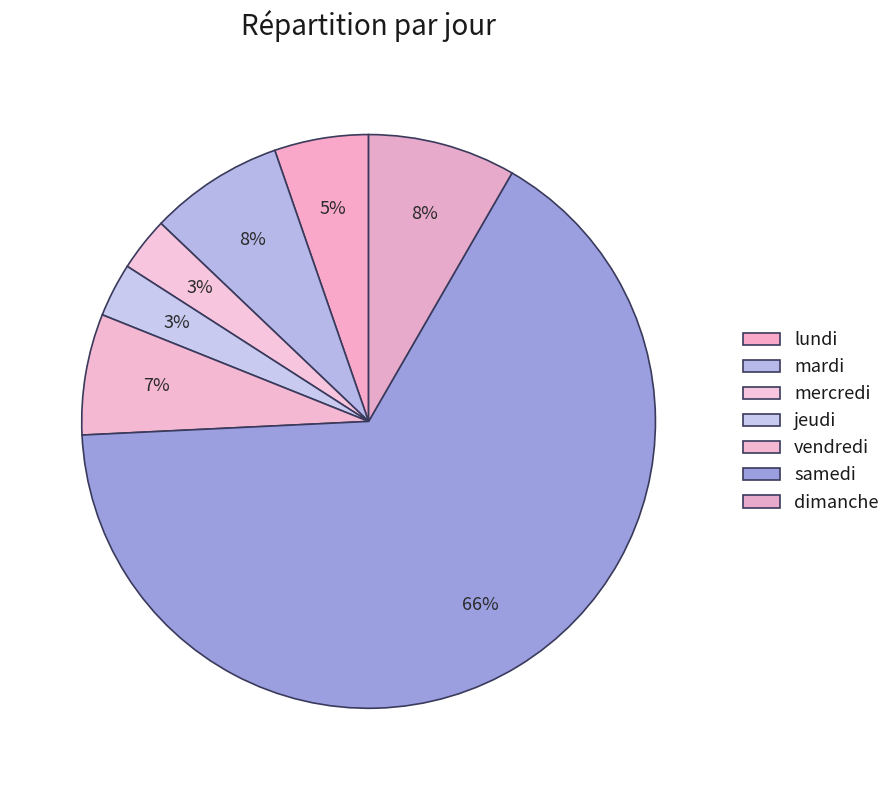

Count the number of slices in the pie.

7